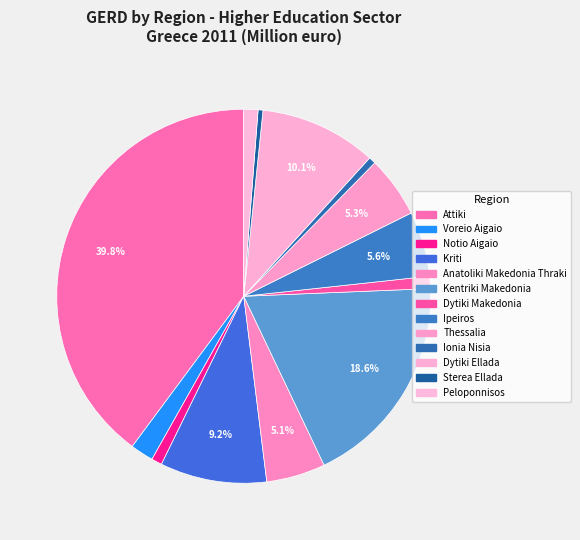

True or false: Peloponnisos accounts for 11% of the total.

False